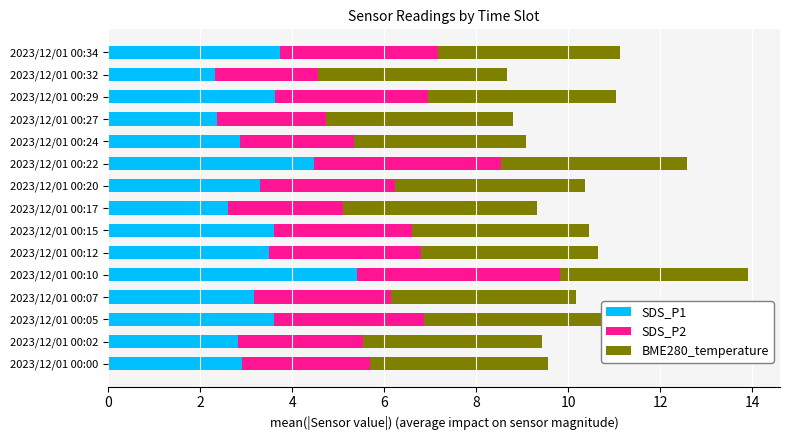

True or false: SDS_P1 has a value of 4.8 at 2023/12/01 00:24.

False